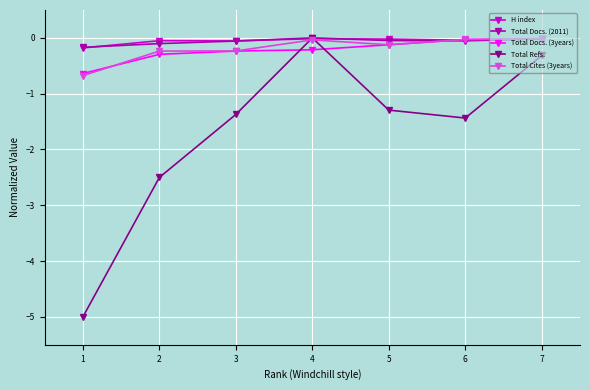

What is the sum of all Total Cites (3years) values?

-1.4